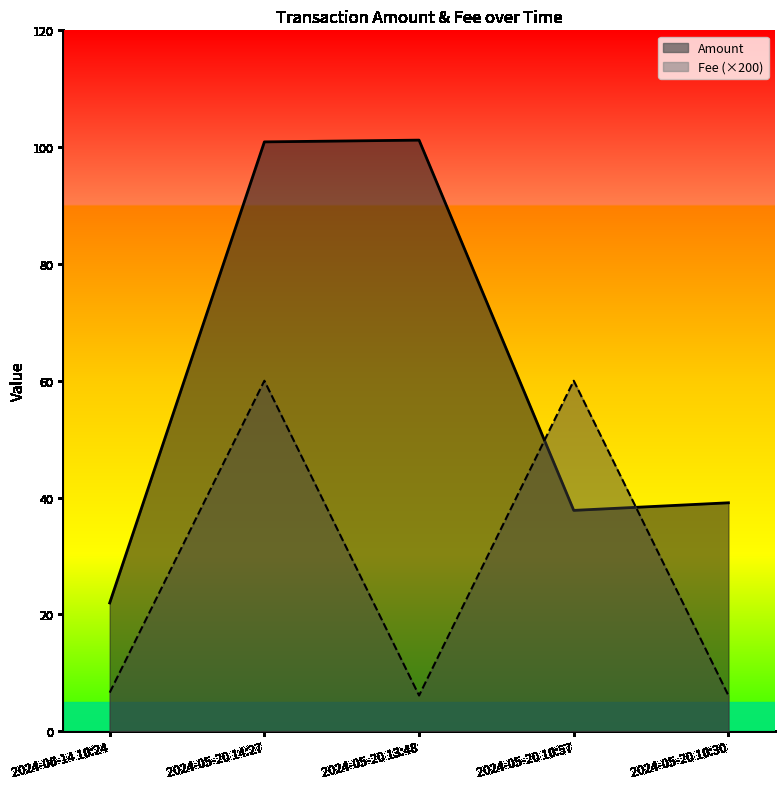

What is the label of the 2nd point from the left?

2024-05-20 14:27